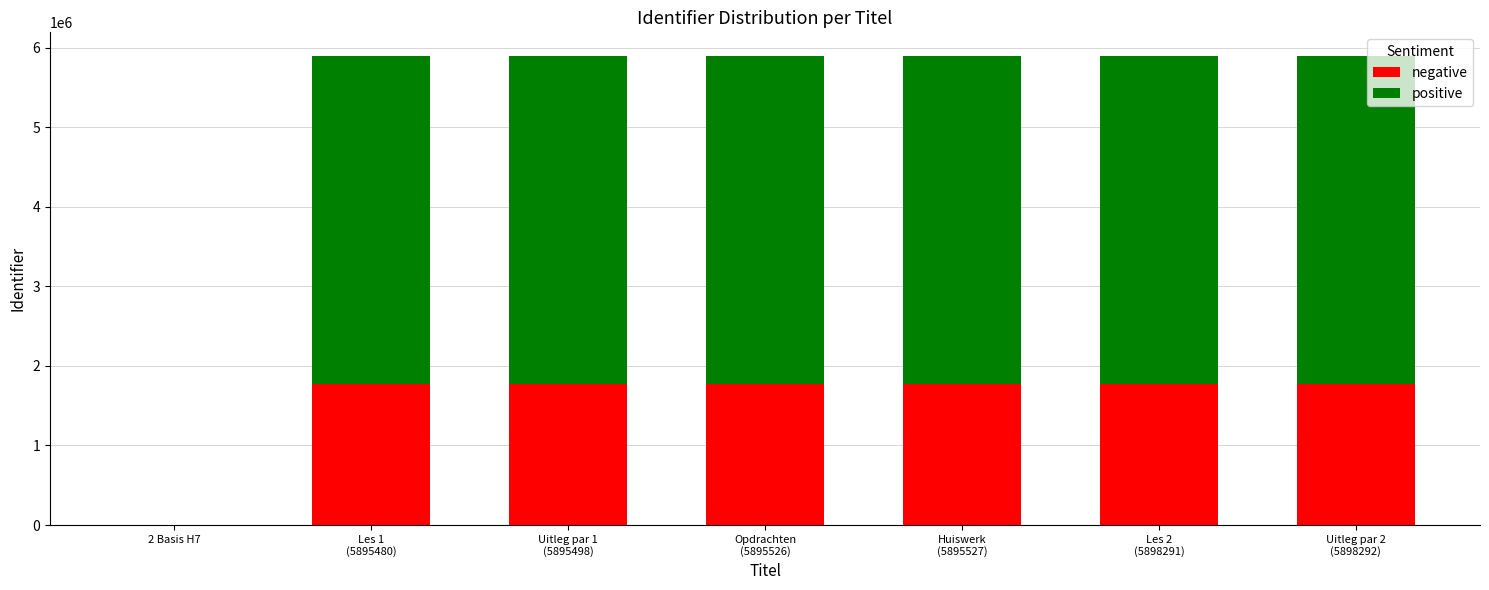

At which category is the sum across all series the highest?

Uitleg par 2
(5898292)